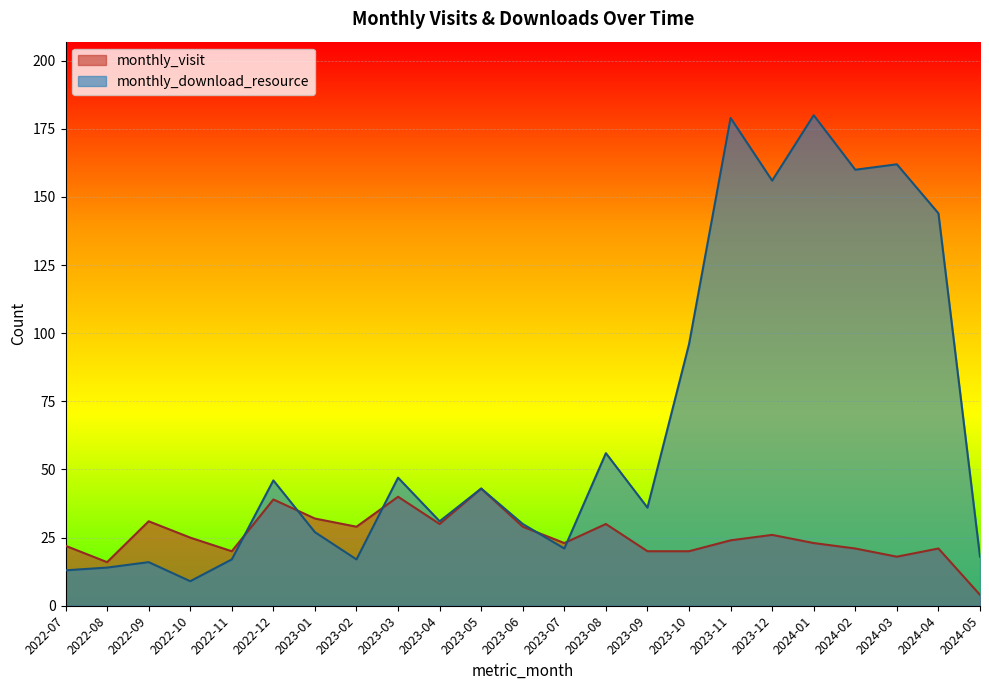

List the series in order of their overall mean, highest first.

monthly_download_resource, monthly_visit